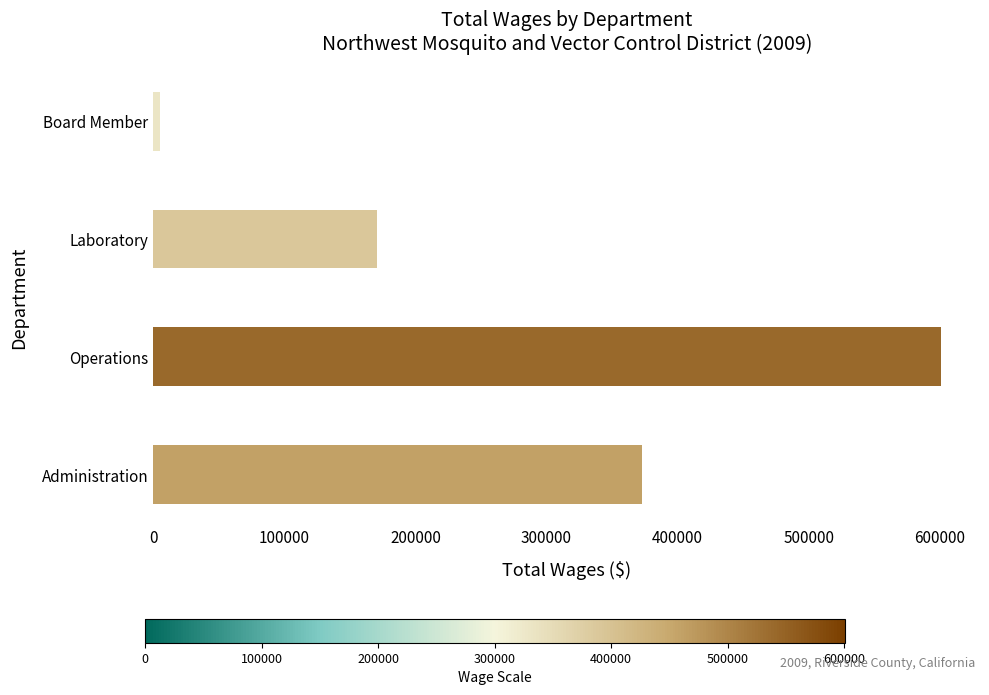

What is the difference between the maximum and minimum values?

595461